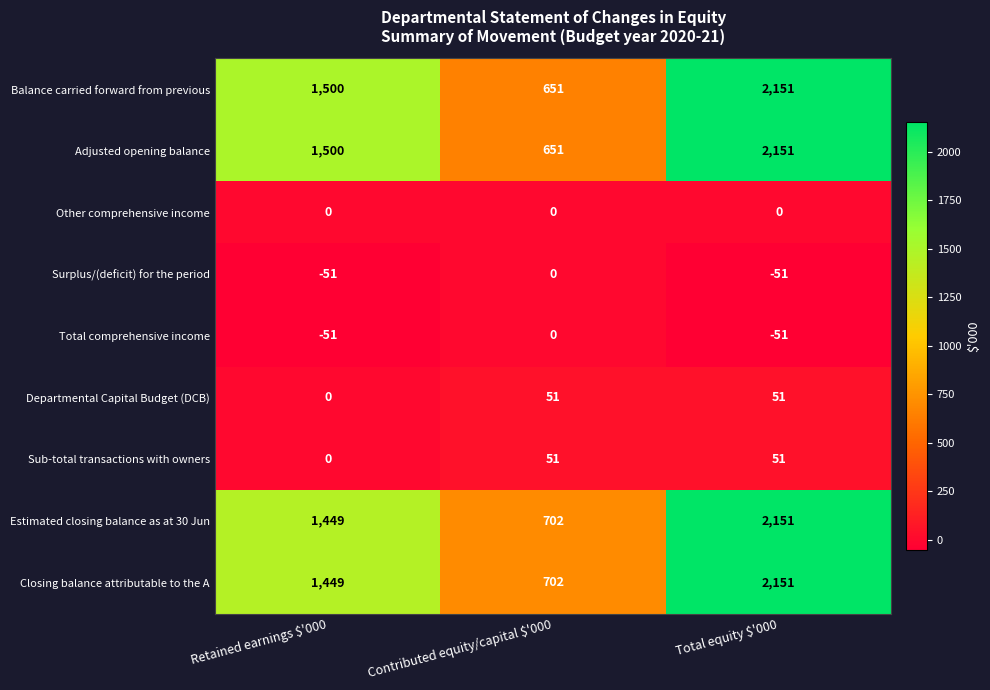

What is the sum of all Total comprehensive income values?

-102